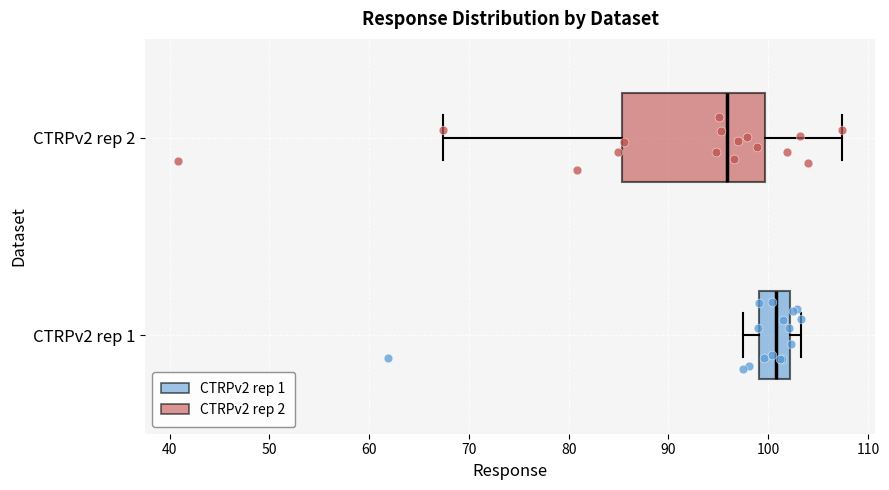

Comparing the boxes themselves (not the whiskers), which one is the widest?

CTRPv2 rep 2